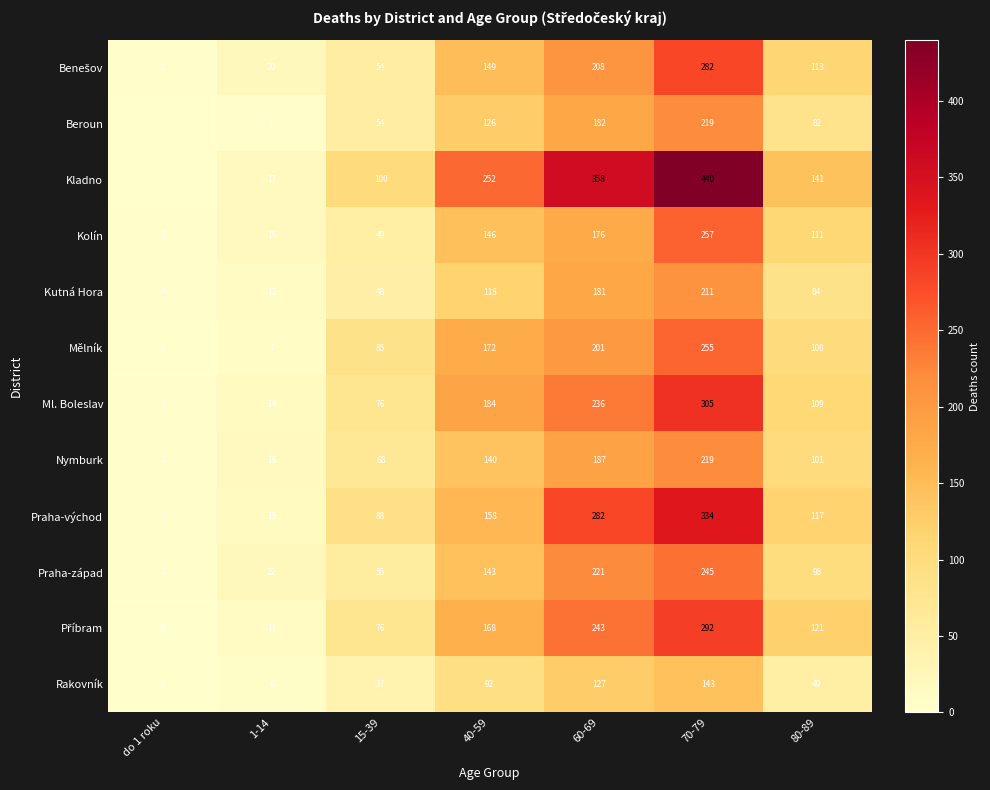

At which category is the sum across all series the highest?

70-79